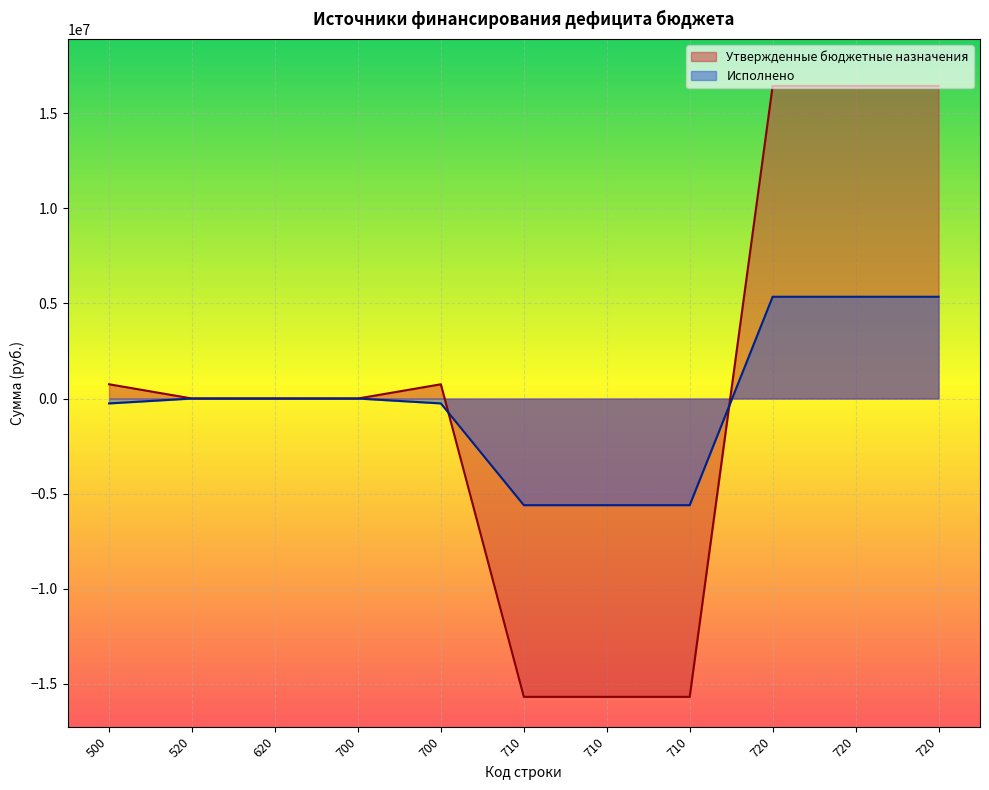

What is the approximate value of Утвержденные бюджетные назначения at 500?

748200.0